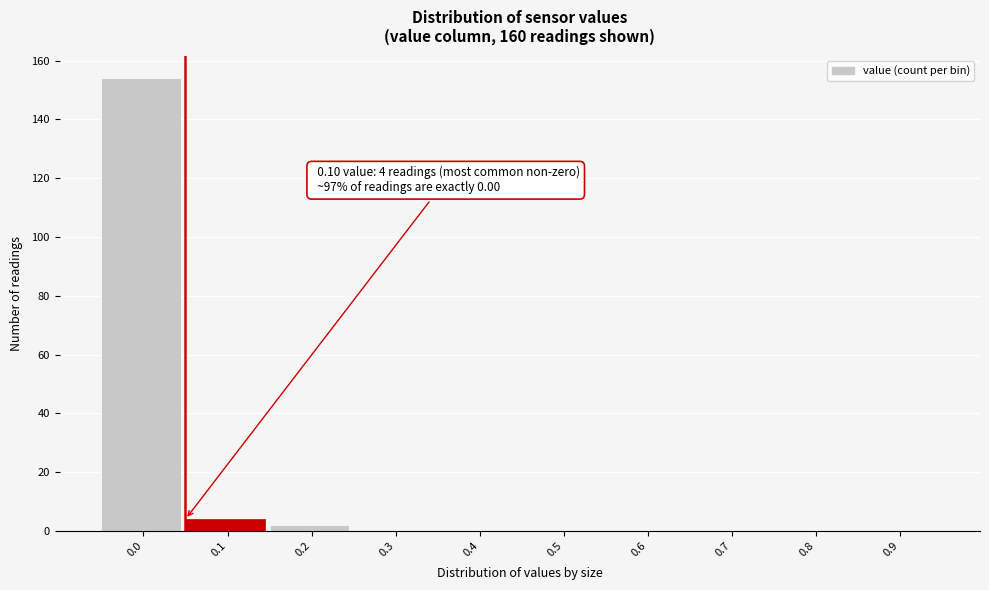

Reading left to right, list all the values displayed in this chart.

0.0=154	0.1=4	0.2=2	0.3=0	0.4=0	0.5=0	0.6=0	0.7=0	0.8=0	0.9=0